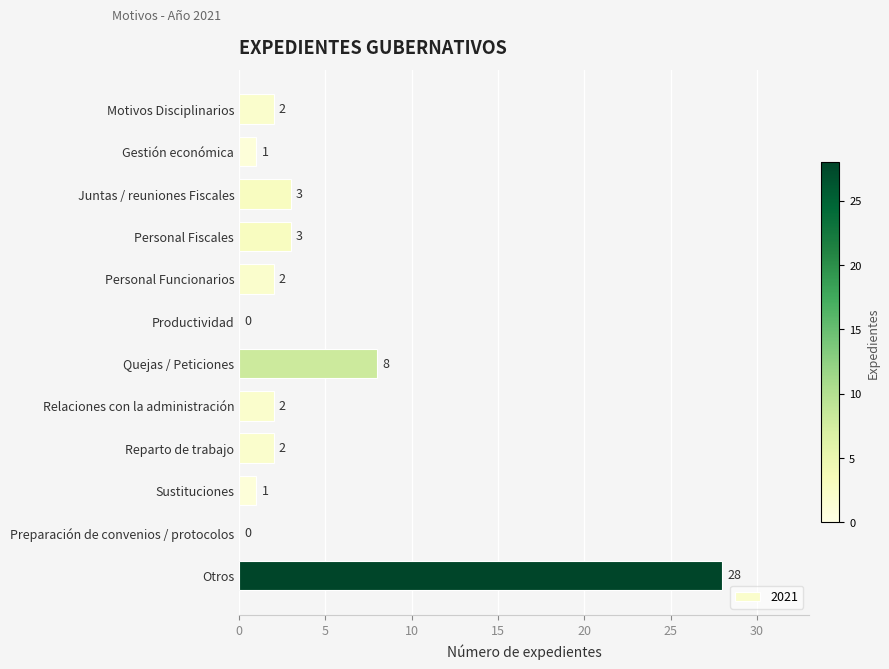

Are the bars horizontal?

Yes